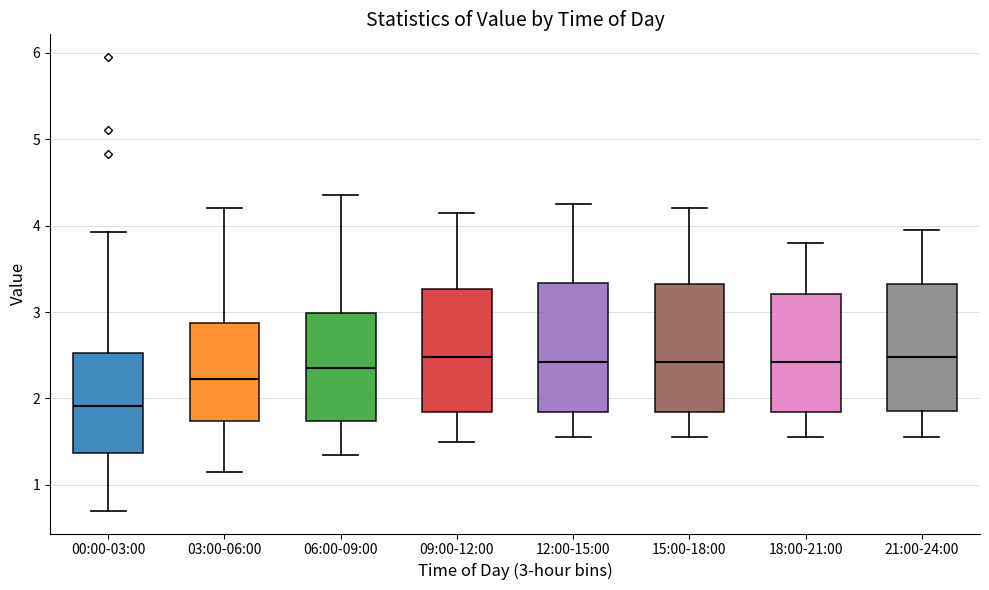

Reading left to right, transcribe this box plot: for each box, give where its median line is, the range the box spans, and where its two whiskers end, as read against the y-axis. The values are not printed on the chart, so give them approximately, as read against the axis.

00:00-03:00: median 1.9, box 1.4 to 2.5, whiskers 0.7 to 3.9
03:00-06:00: median 2.2, box 1.7 to 2.9, whiskers 1.2 to 4.2
06:00-09:00: median 2.4, box 1.7 to 3.0, whiskers 1.4 to 4.4
09:00-12:00: median 2.5, box 1.8 to 3.3, whiskers 1.5 to 4.2
12:00-15:00: median 2.4, box 1.8 to 3.3, whiskers 1.6 to 4.3
15:00-18:00: median 2.4, box 1.8 to 3.3, whiskers 1.6 to 4.2
18:00-21:00: median 2.4, box 1.8 to 3.2, whiskers 1.6 to 3.8
21:00-24:00: median 2.5, box 1.9 to 3.3, whiskers 1.6 to 4.0